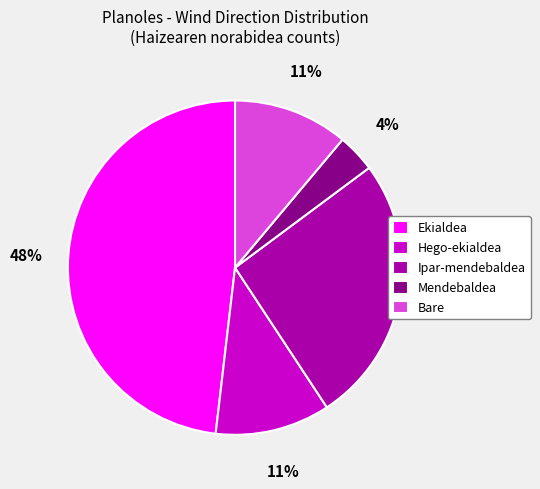

Is the sum of Bare and Ipar-mendebaldea greater than half?

No